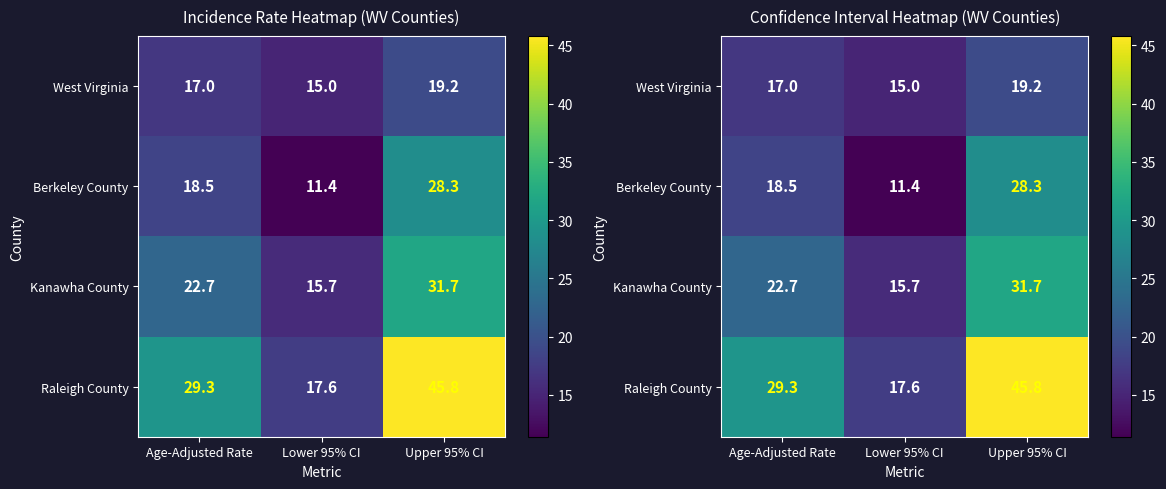

How many data points in Berkeley County are less than 18?

1